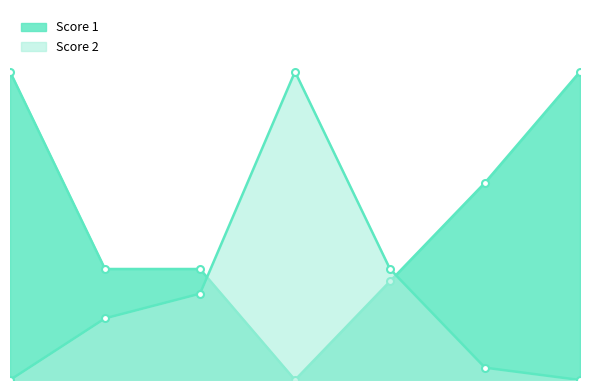

Reading left to right, list all the values displayed in this chart.

Score 1: 25	9	9	0	8	16	25
Score 2: 0	5	7	25	9	1	0